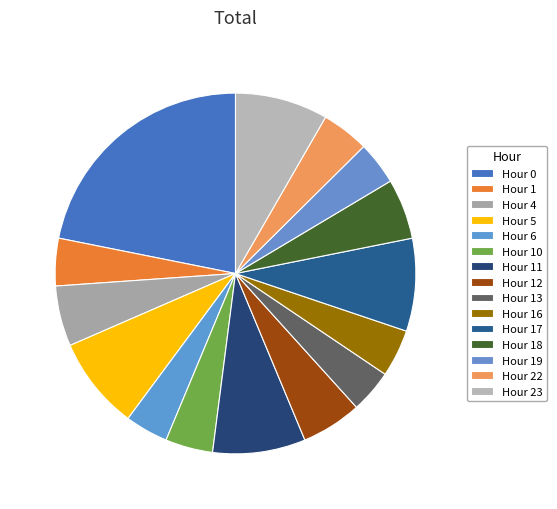

How many slices are in this pie chart?

15